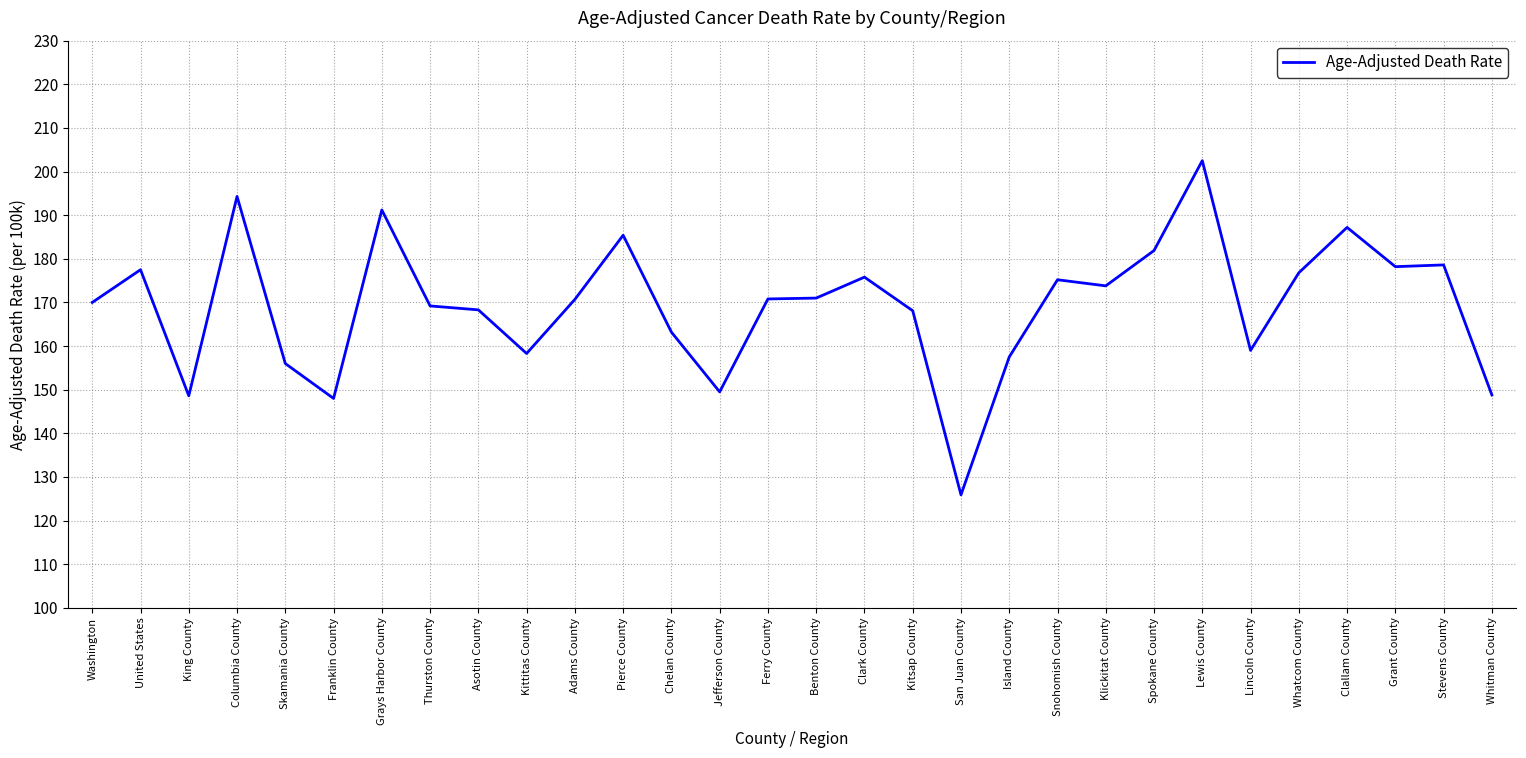

What is the greatest value displayed?

202.5